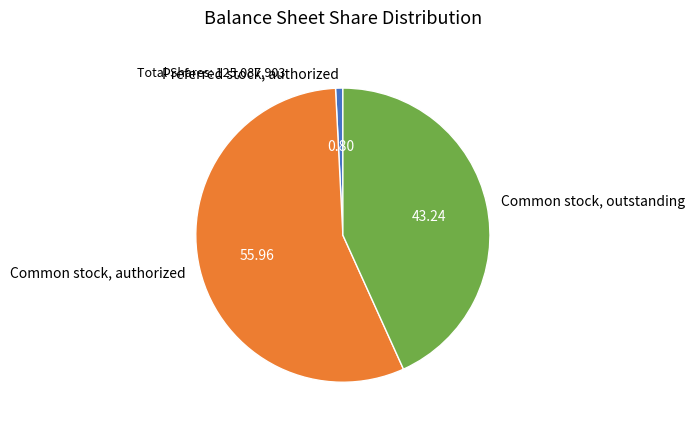

Rank the categories by value from highest to lowest.

Common stock, authorized, Common stock, outstanding, Preferred stock, authorized